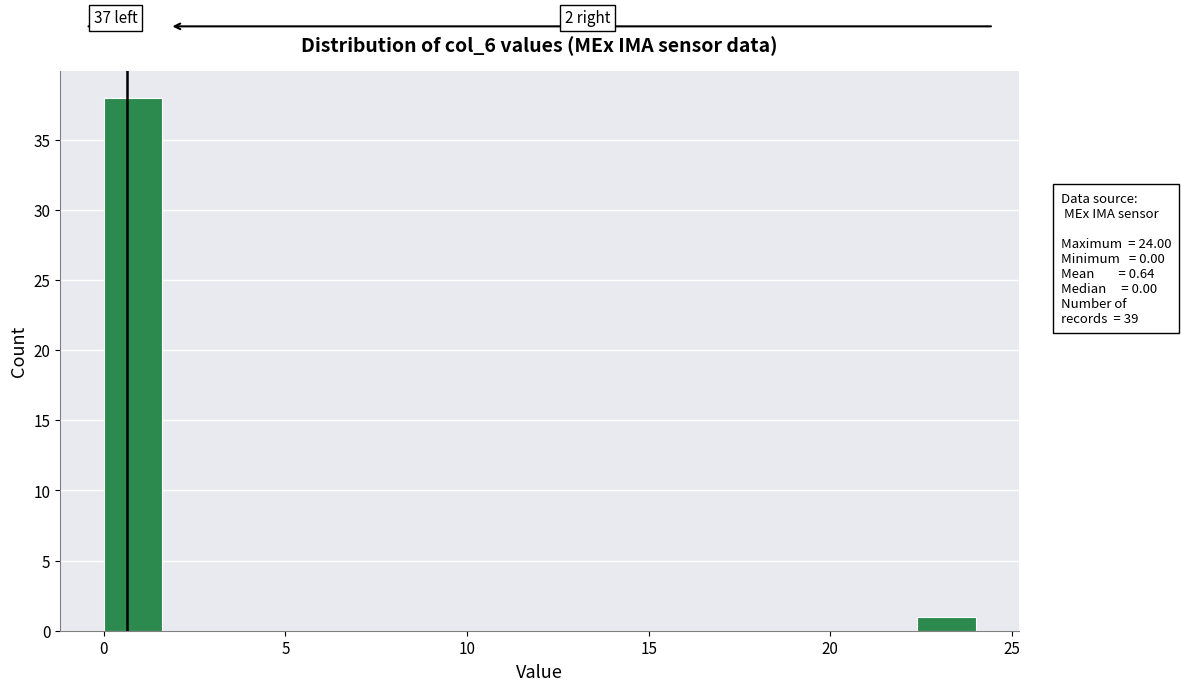

Read against the x-axis, roughly where is the centre of the tallest bar?

1.0